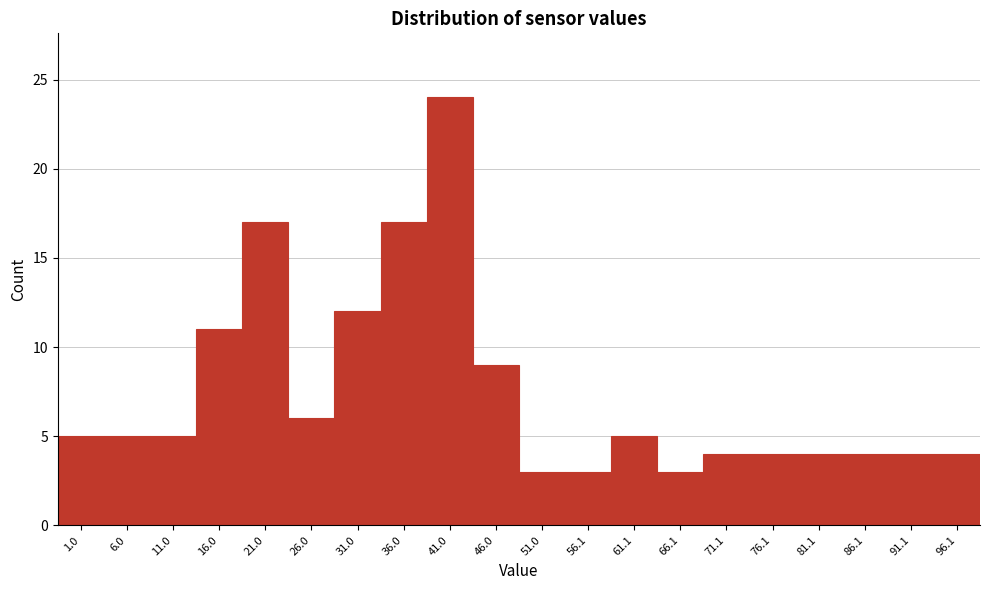

Reading right to left, what are all the values shown in this chart?

4	4	4	4	4	4	3	5	3	3	9	24	17	12	6	17	11	5	5	5